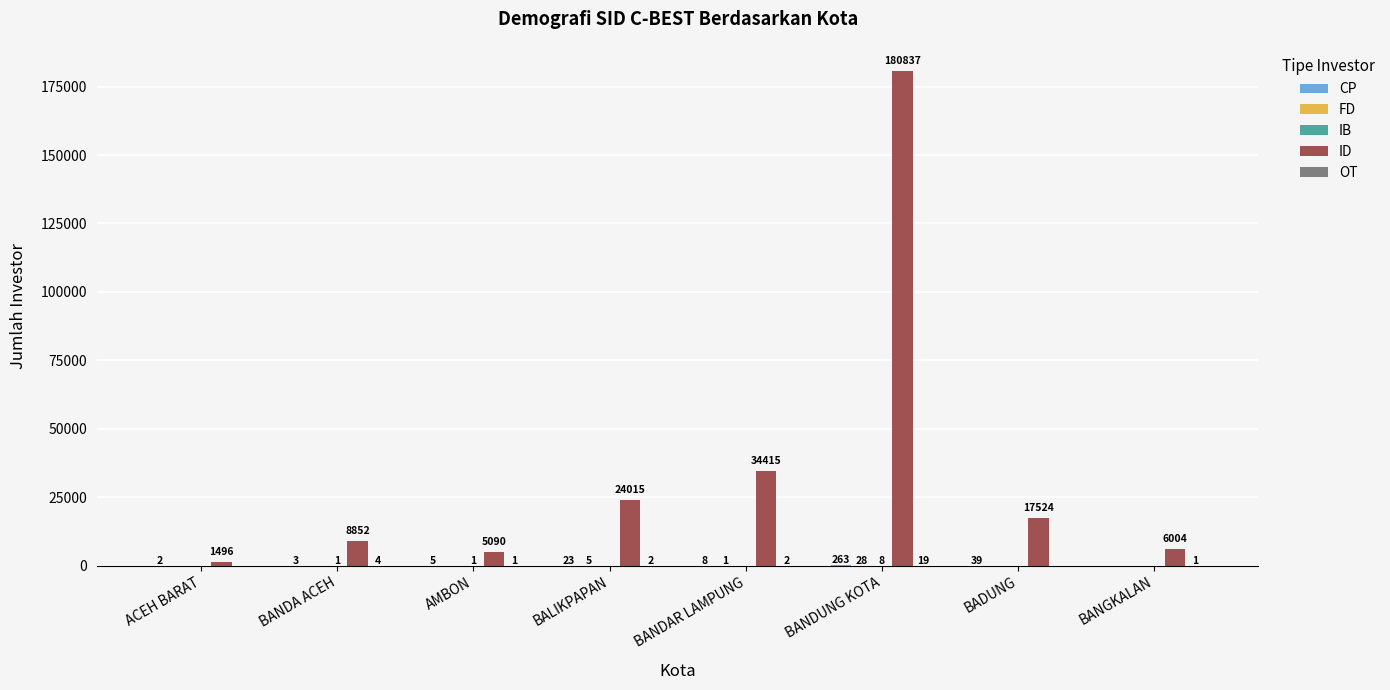

How many groups of bars are there?

8